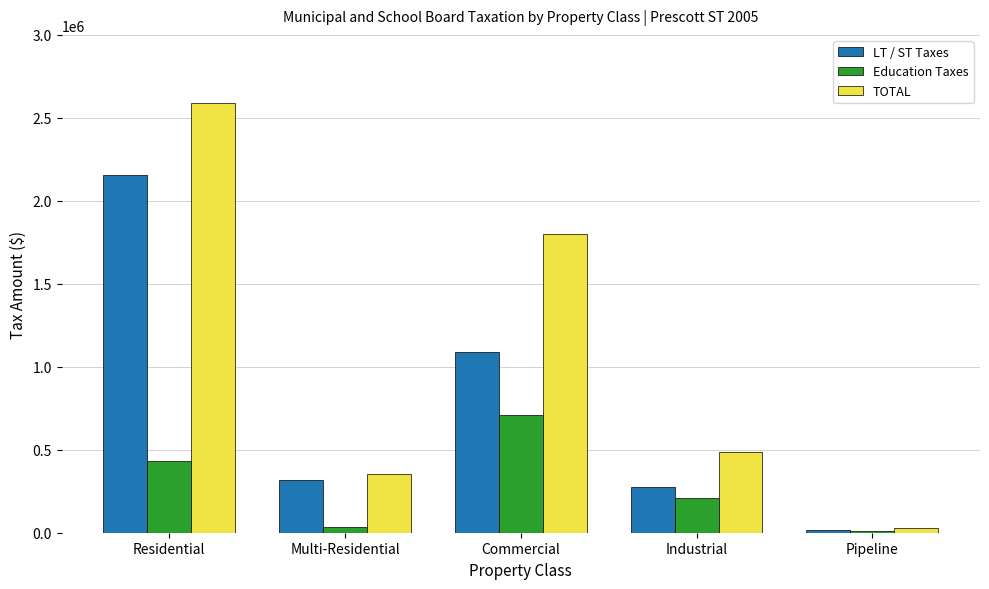

What is the greatest value displayed?

2588230